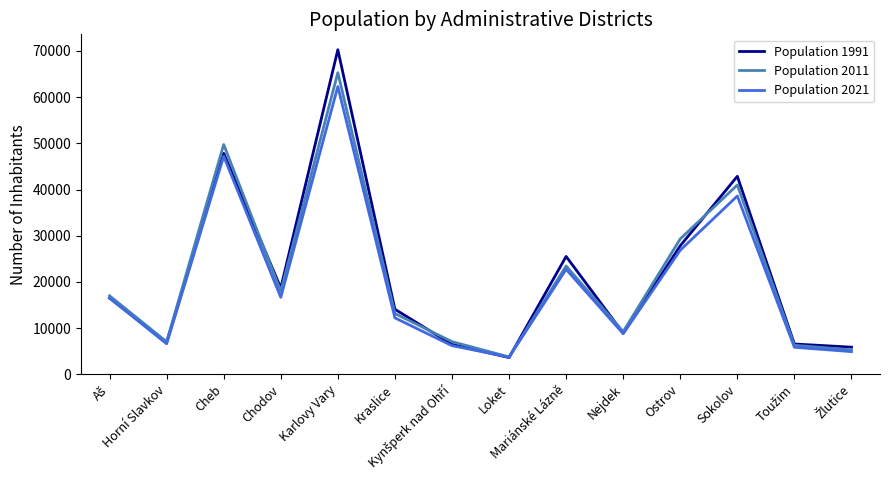

List the series in order of their peak value, lowest first.

Population 2021, Population 2011, Population 1991